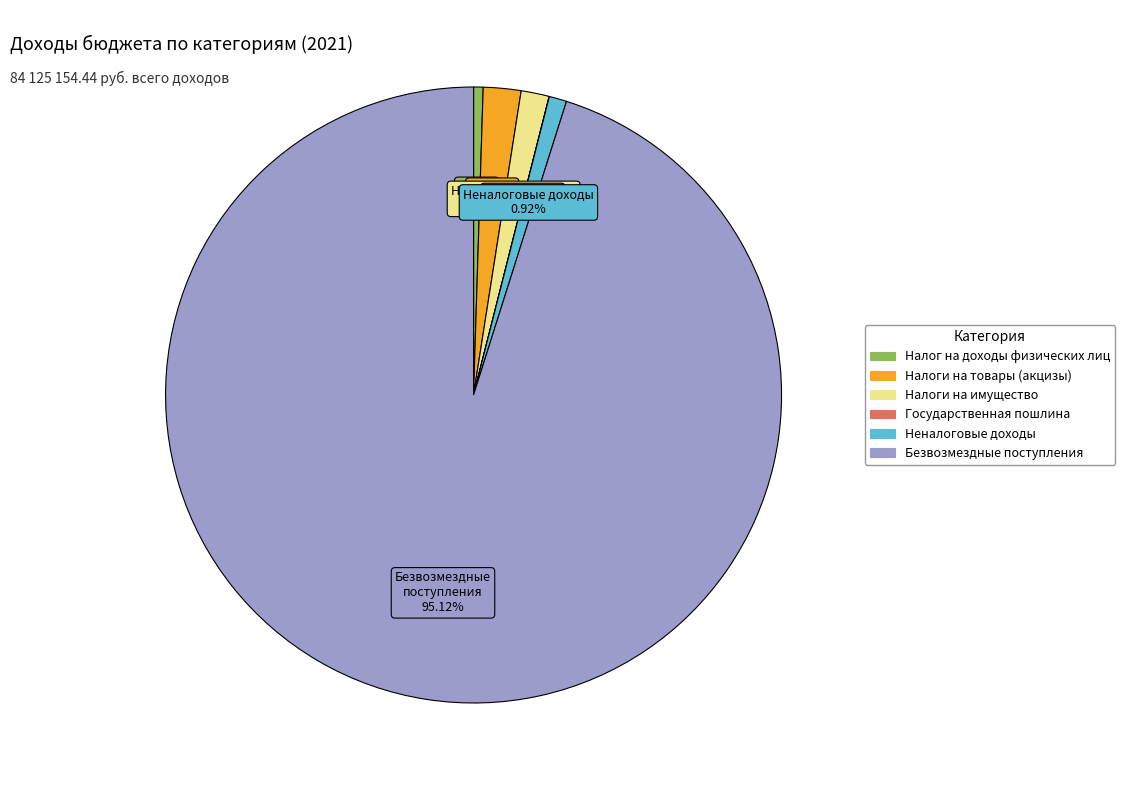

Which slice is the largest?

Безвозмездные поступления